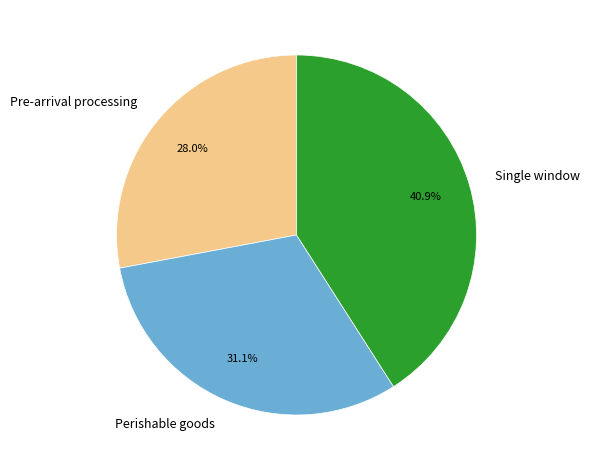

What is the ratio of the value at Pre-arrival processing to the value at Single window?

0.7